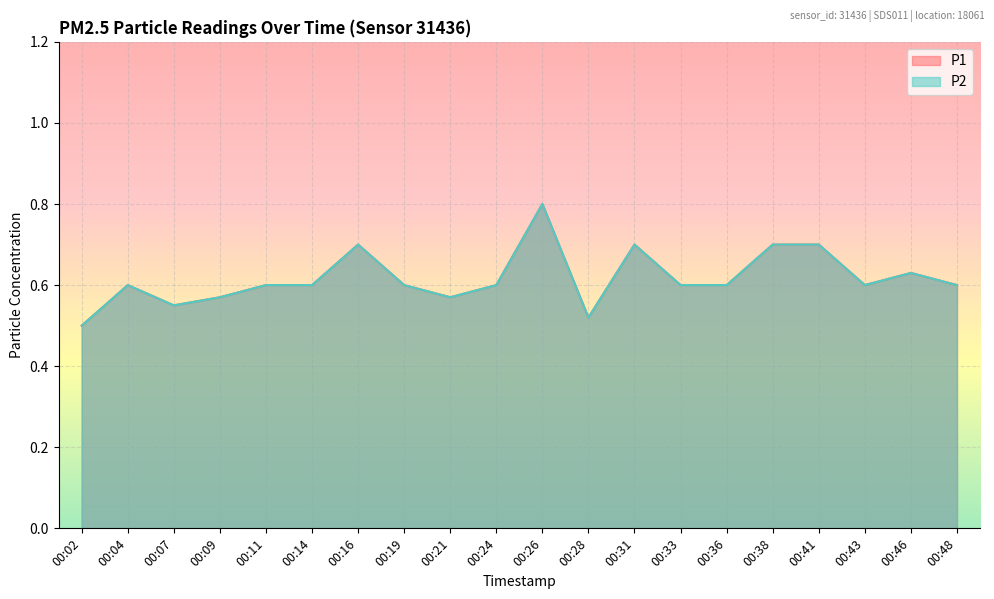

What is the average value of the P1 series?

0.6